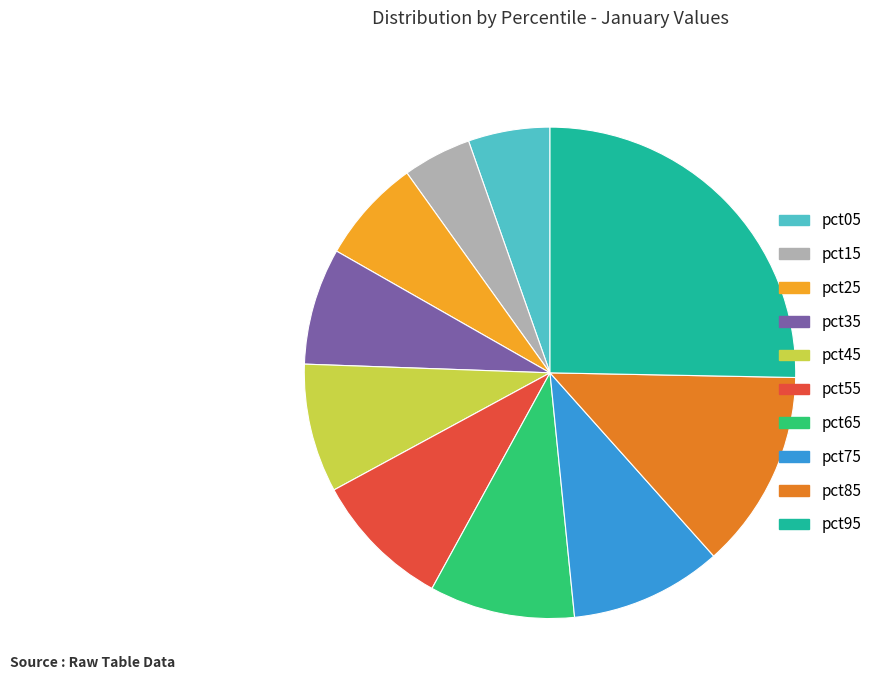

What is the smallest slice in the pie chart?

pct15